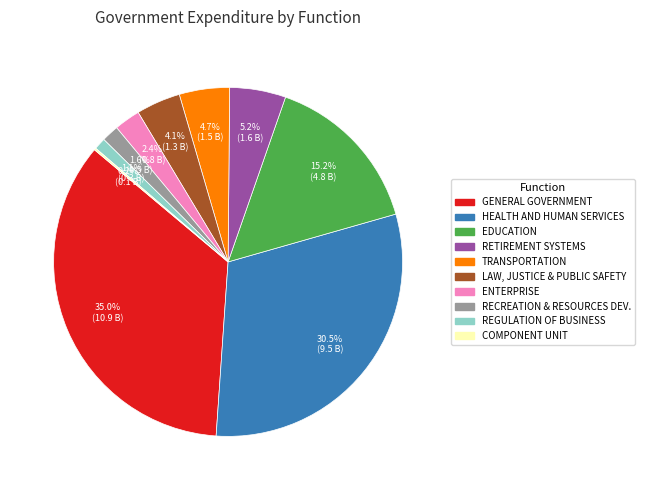

Is there a majority slice in this chart?

No